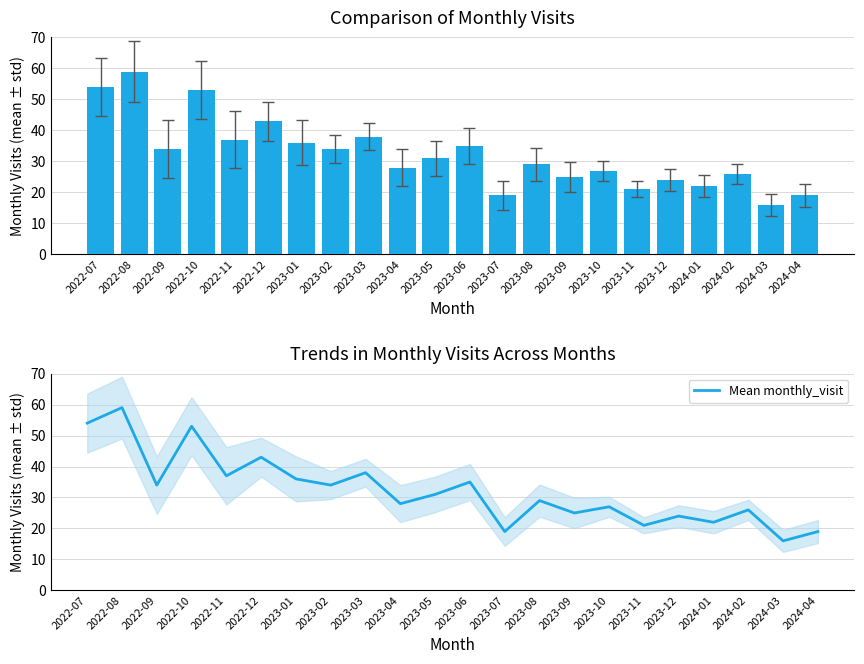

Rank the series at 2024-03 from highest to lowest value.

monthly_visit, Mean monthly_visit